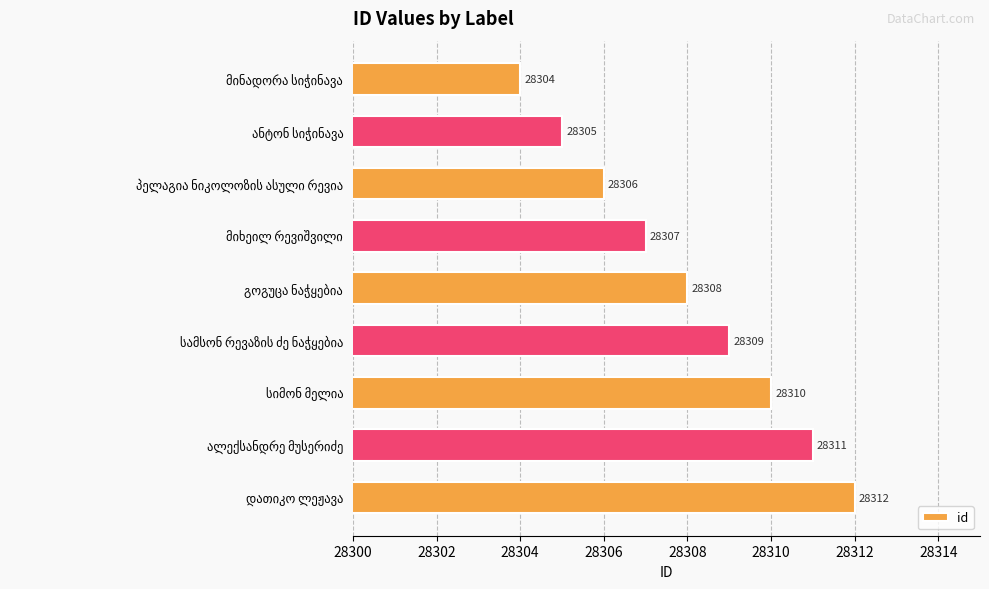

What is the sum of all values?

254772